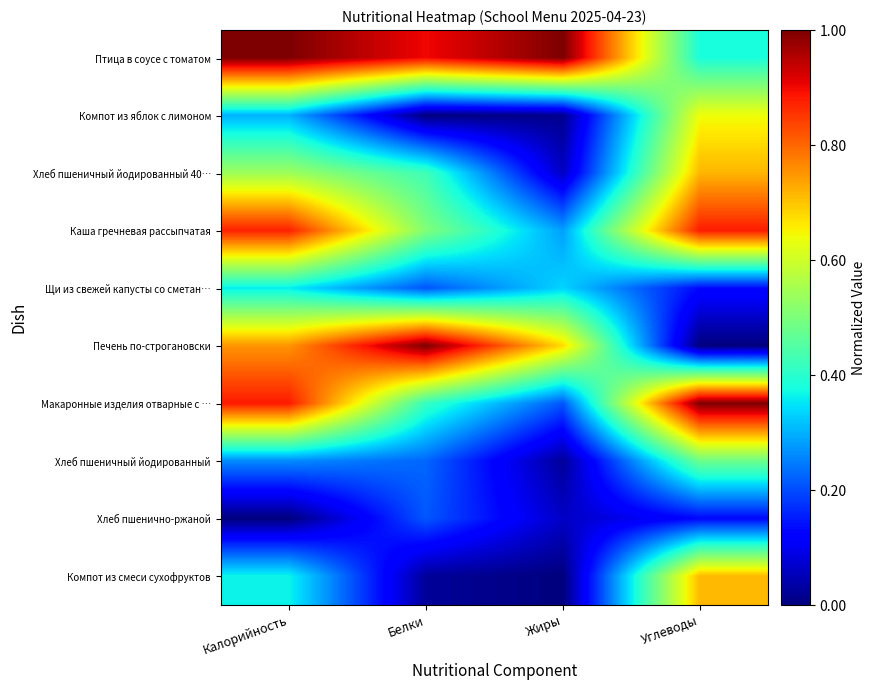

What is the total value across all series at Белки?

3.9